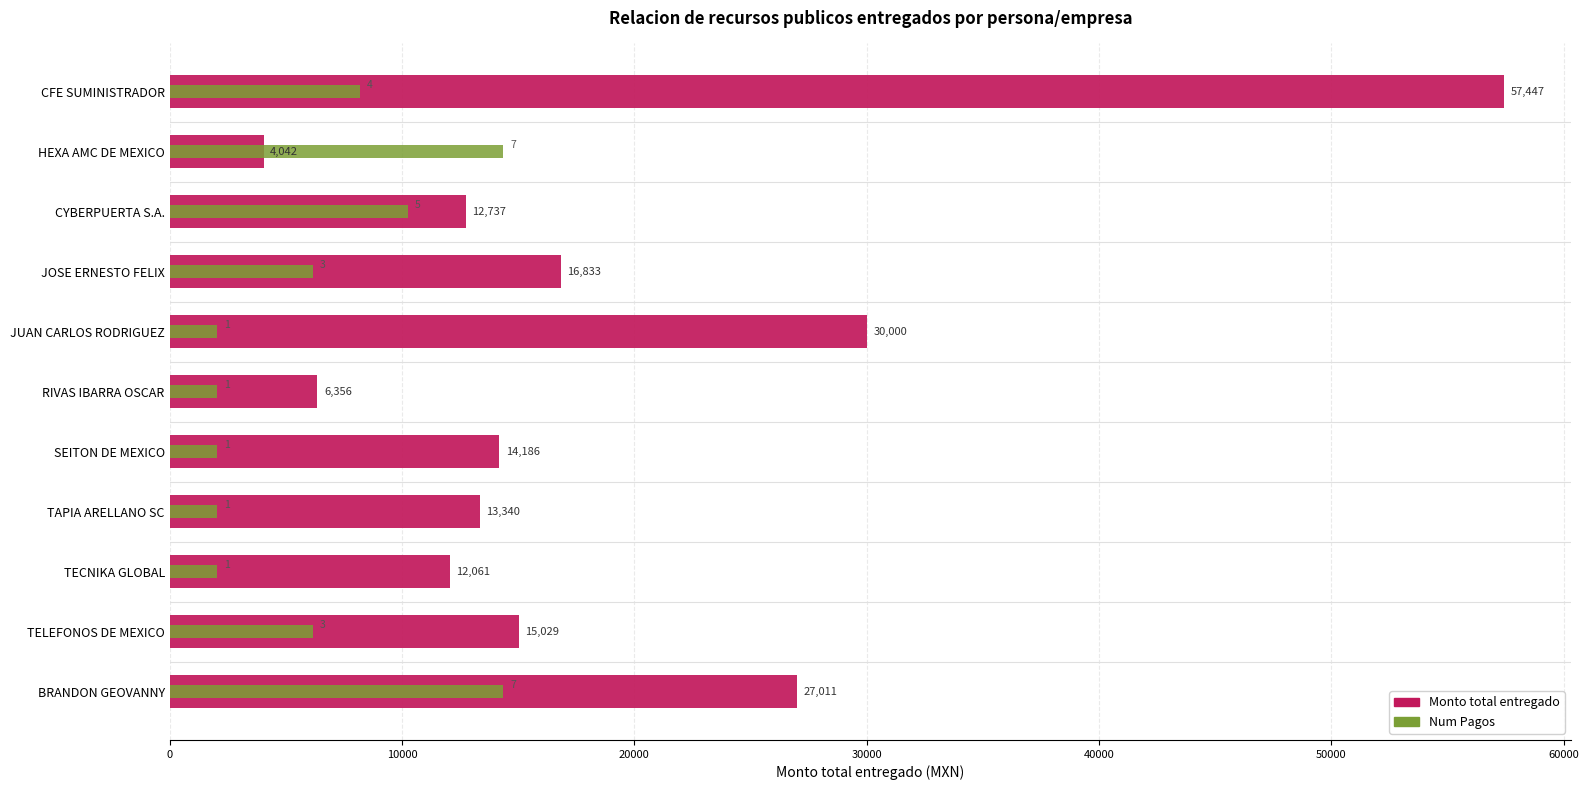

How many values in the Num Pagos series exceed 6155?

6